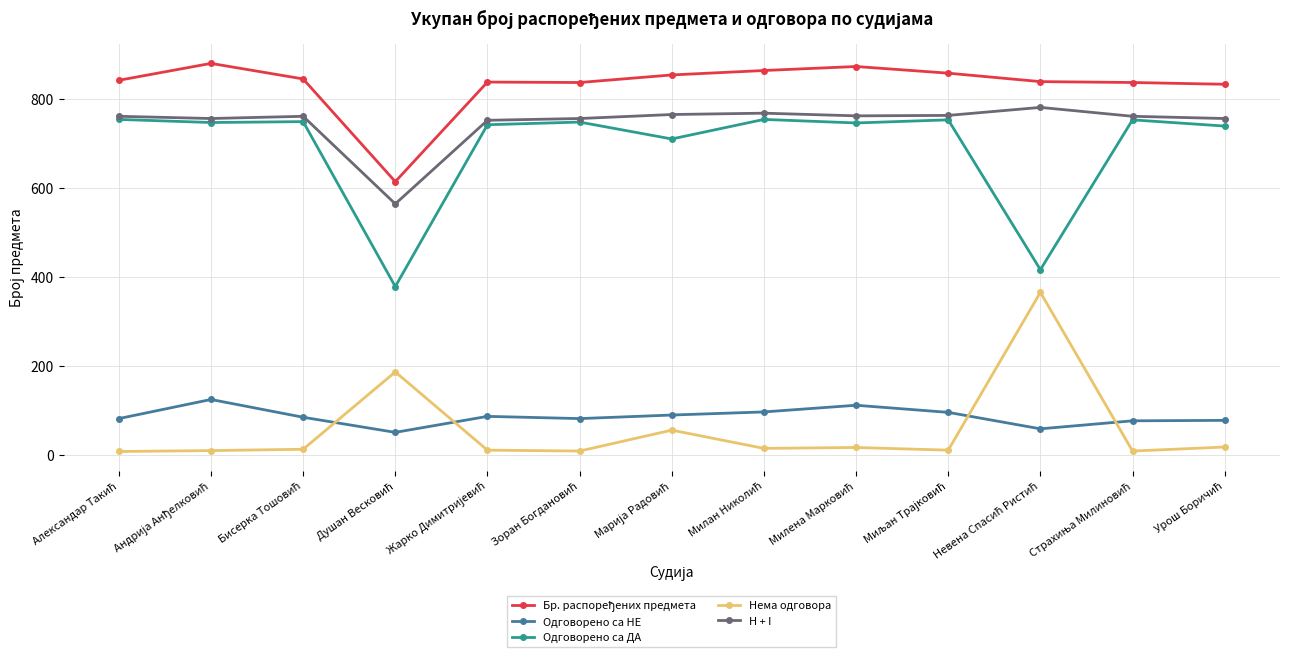

True or false: Одговорено са ДА has more than 0 points higher than both neighbors.

True